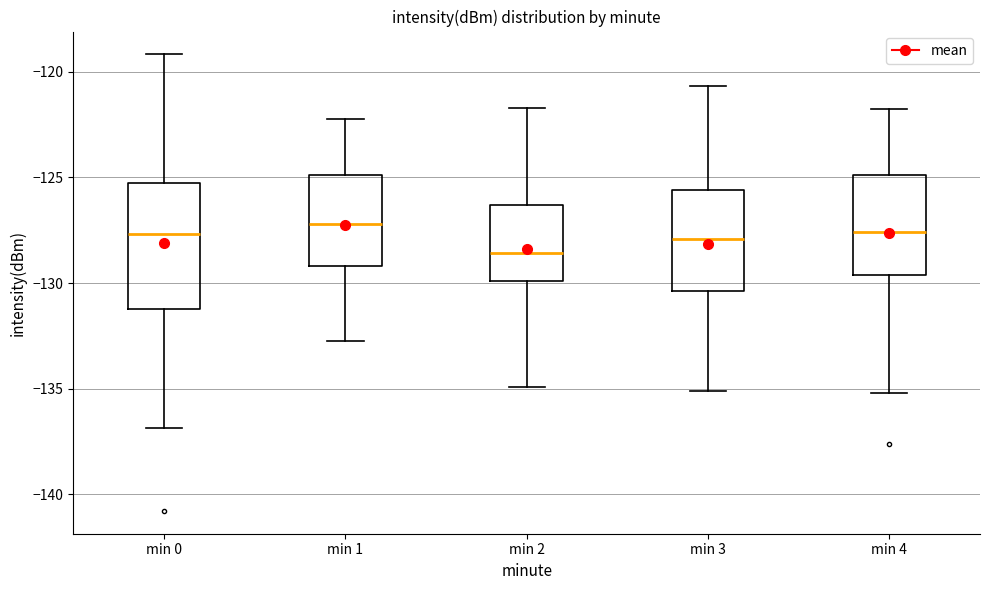

Comparing the boxes themselves (not the whiskers), which one is the tallest?

min 0